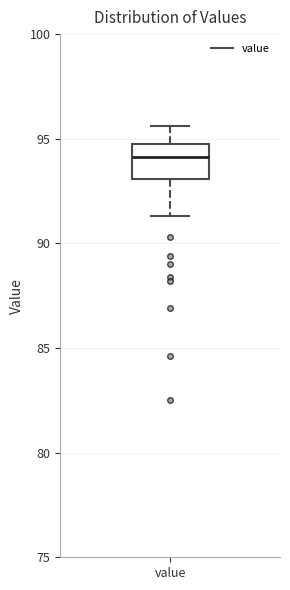

Transcribe this box plot: give where the median line is, the range the box spans, and where the two whiskers end, as read against the y-axis. The values are not printed on the chart, so give them approximately, as read against the axis.

median 94.0, box 93.0 to 94.5, whiskers 91.5 to 95.5